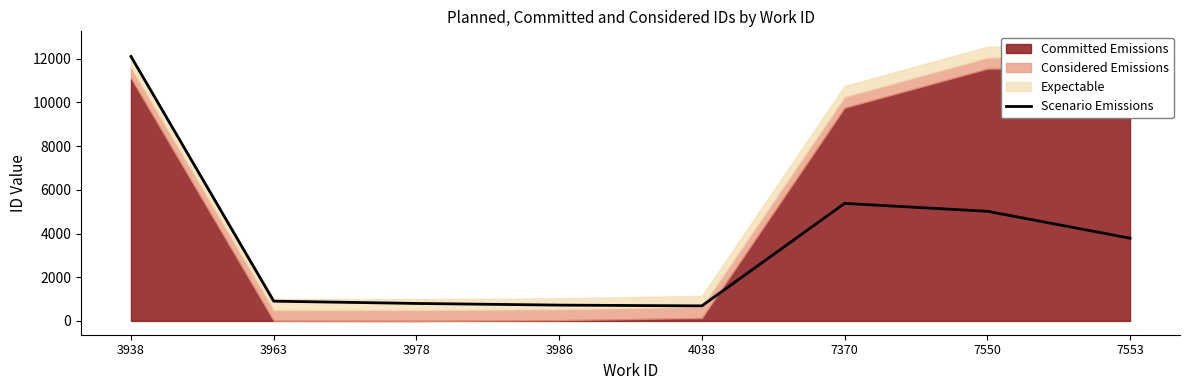

Reading left to right, what are all the values shown in this chart?

3938=12106.0	3963=904.5	3978=800.0	3986=723.8	4038=688.8	7370=5379.0	7550=5019.6	7553=3787.2